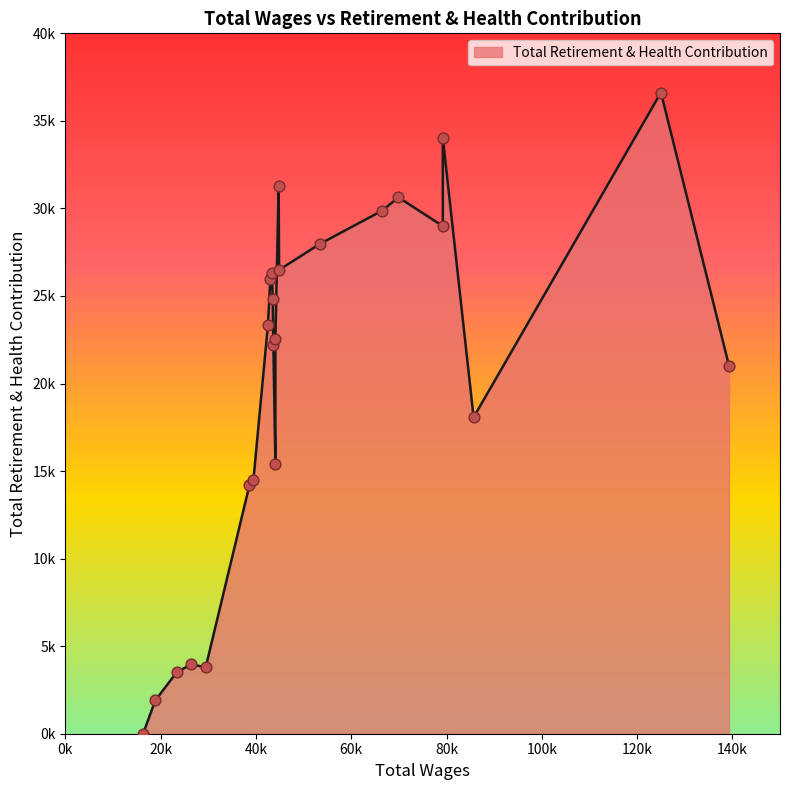

What is the change in value from 44083.0 to 23422.0?

-19023